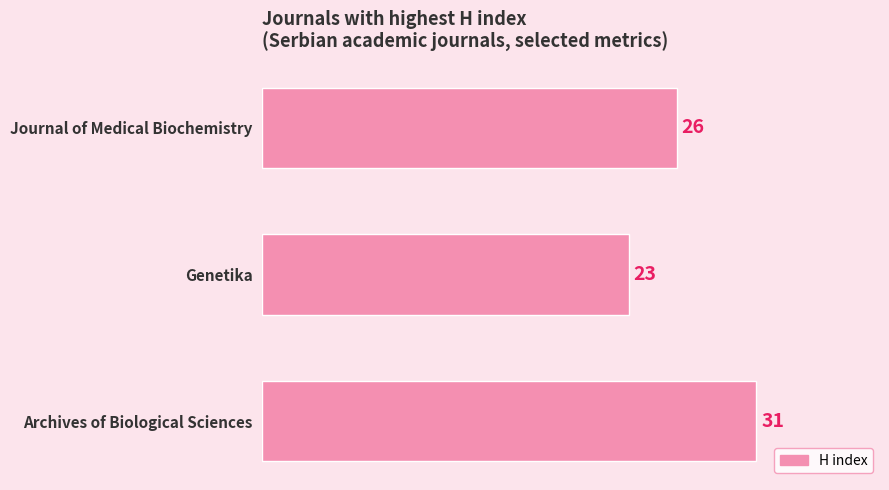

The chart shows a value of 23 at Genetika. True or false?

True